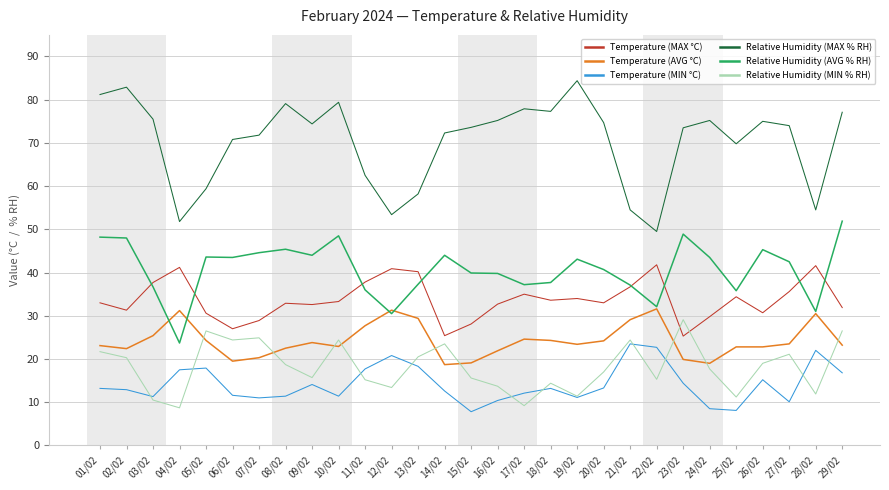

What is the maximum value for Temperature (MIN °C)?

23.5